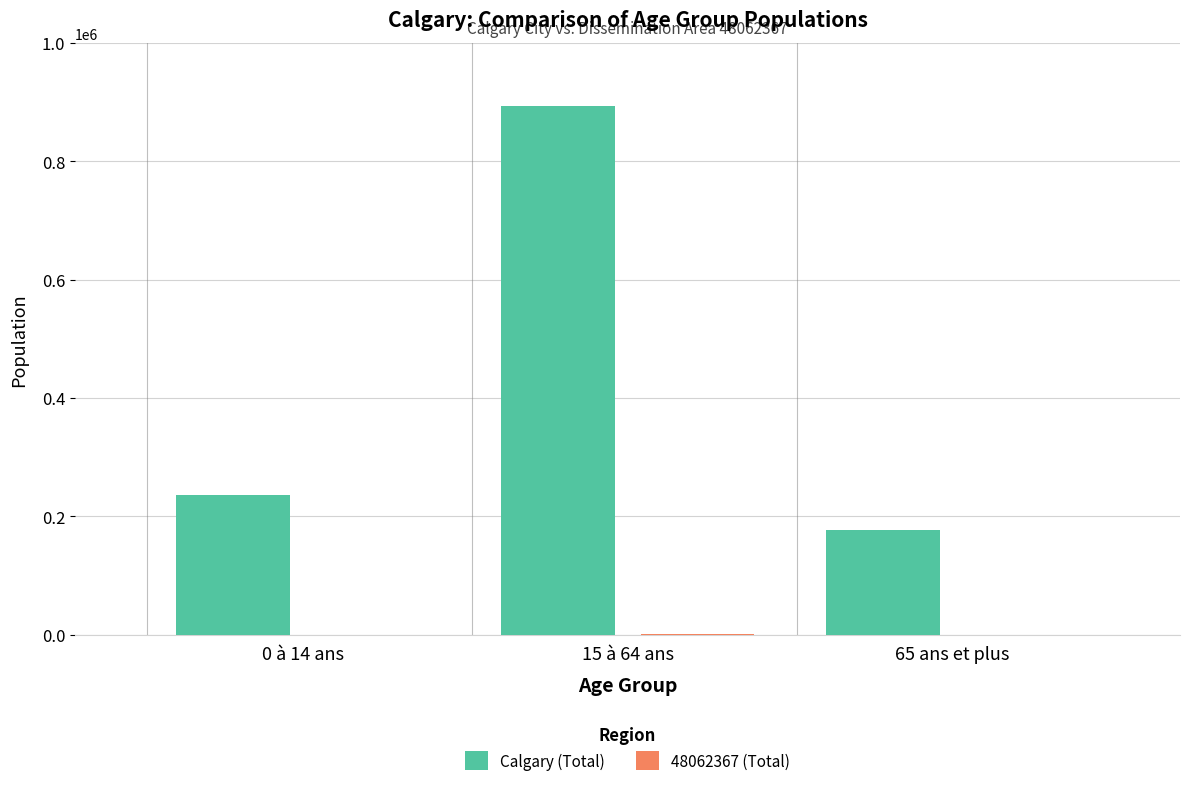

What is the highest value of the Calgary (Total) series?

893525